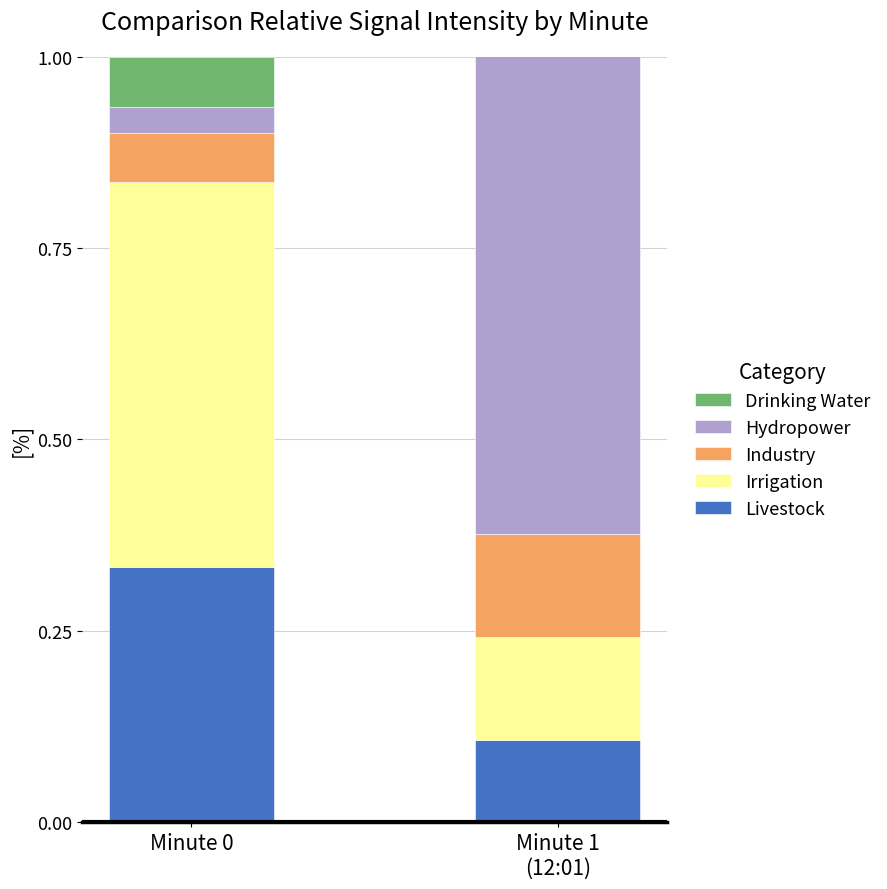

Where is Hydropower nearest to the value 0?

Minute 0